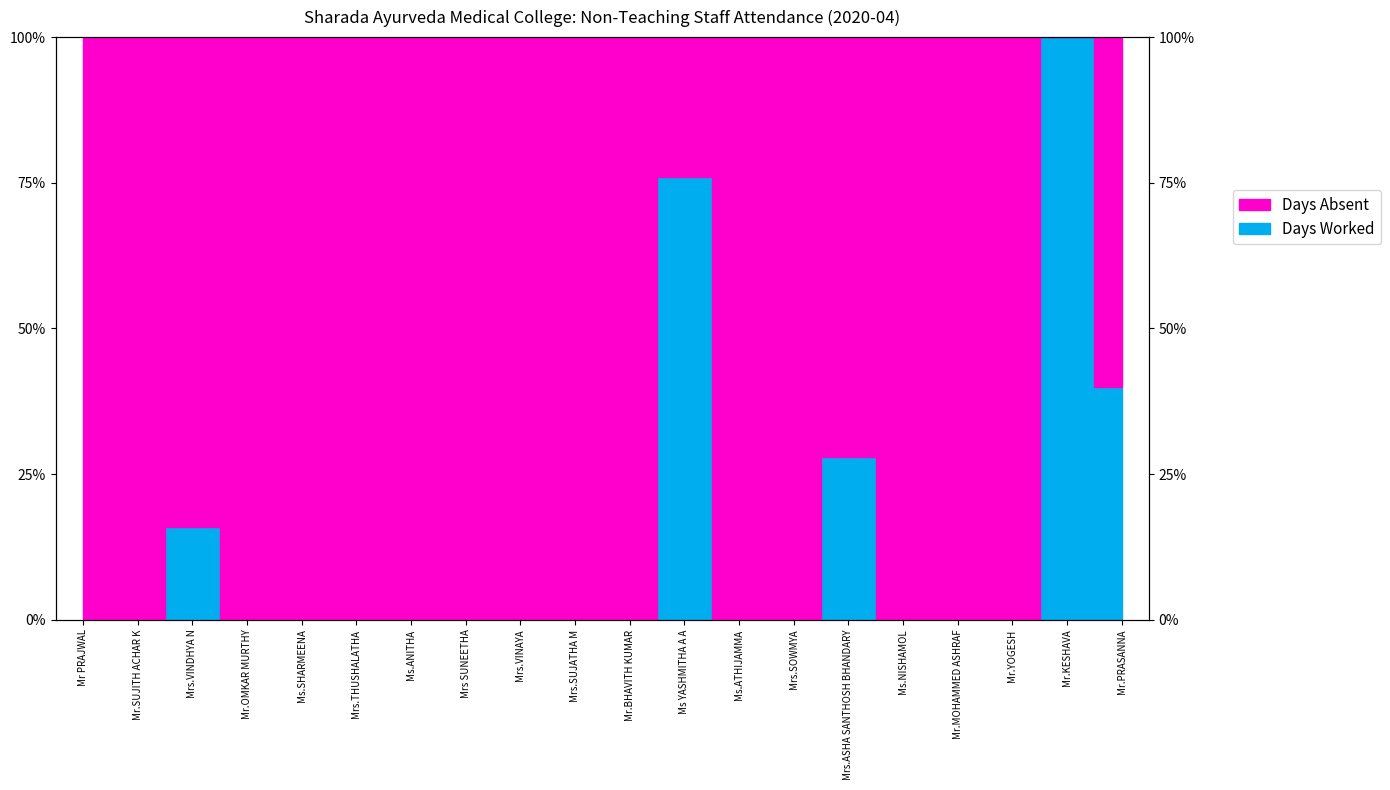

True or false: the data shows 0.0 at Ms.SHARMEENA.

True